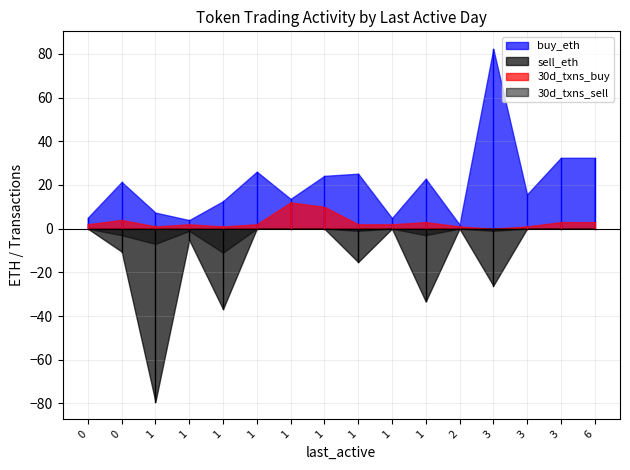

What is the difference between the highest and lowest values at 0?

5.0